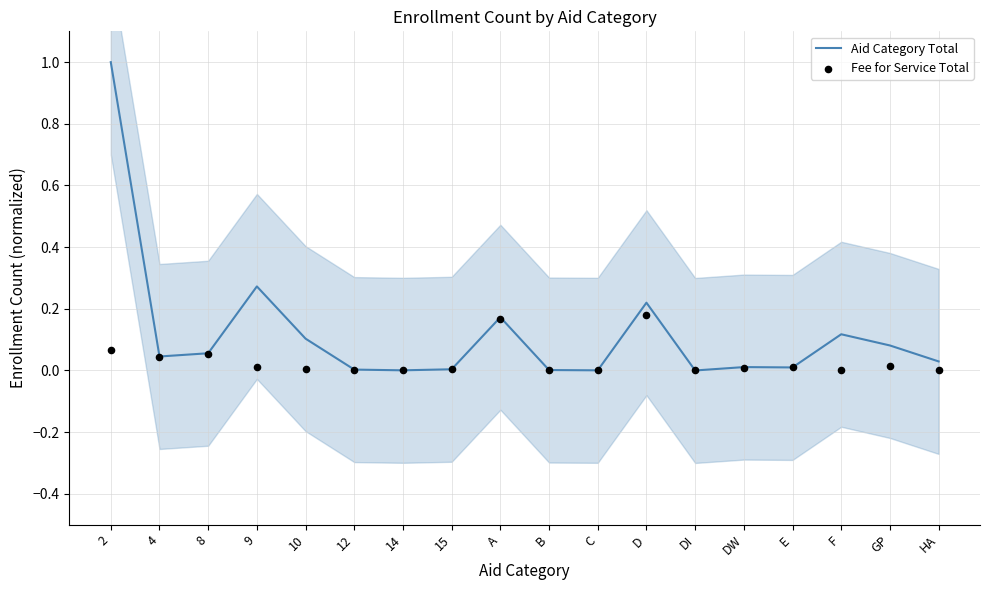

What are all the series names shown in the legend?

Aid Category Total, Fee for Service Total